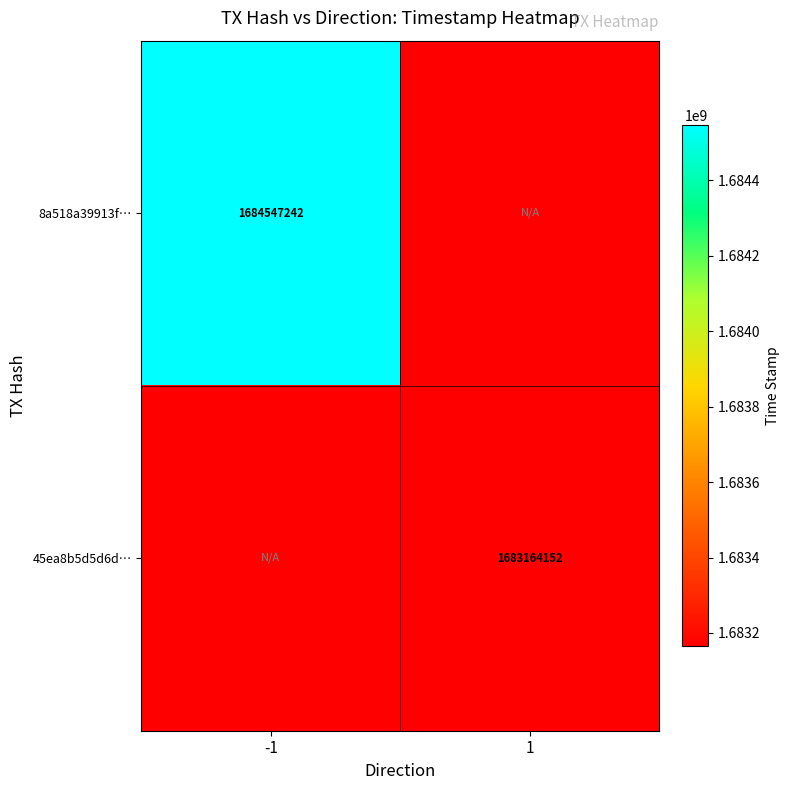

The value of 45ea8b5d5d6d… at 1 is 2875253205. True or false?

False